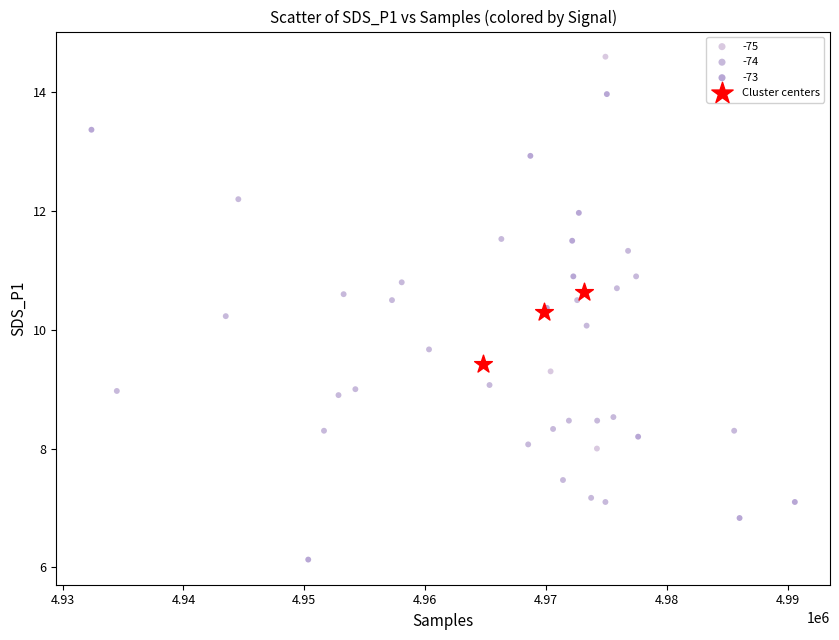

Which series contains the highest Y value?

-75